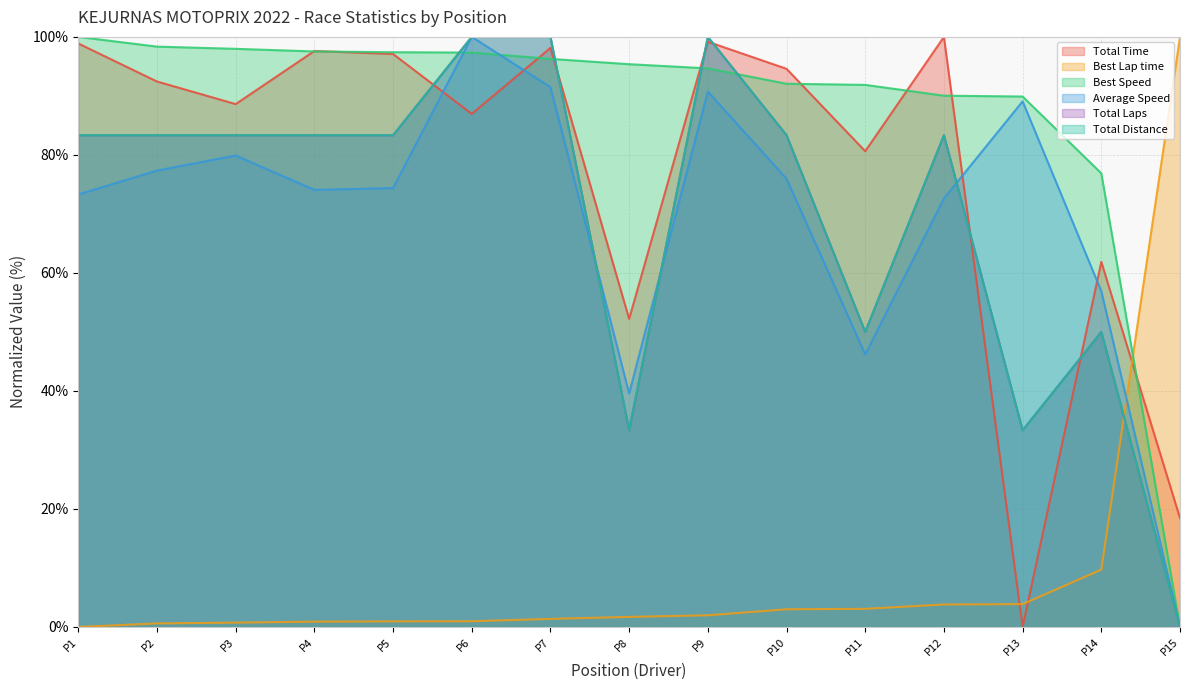

What is the difference between the highest and lowest values at P3?

97.2